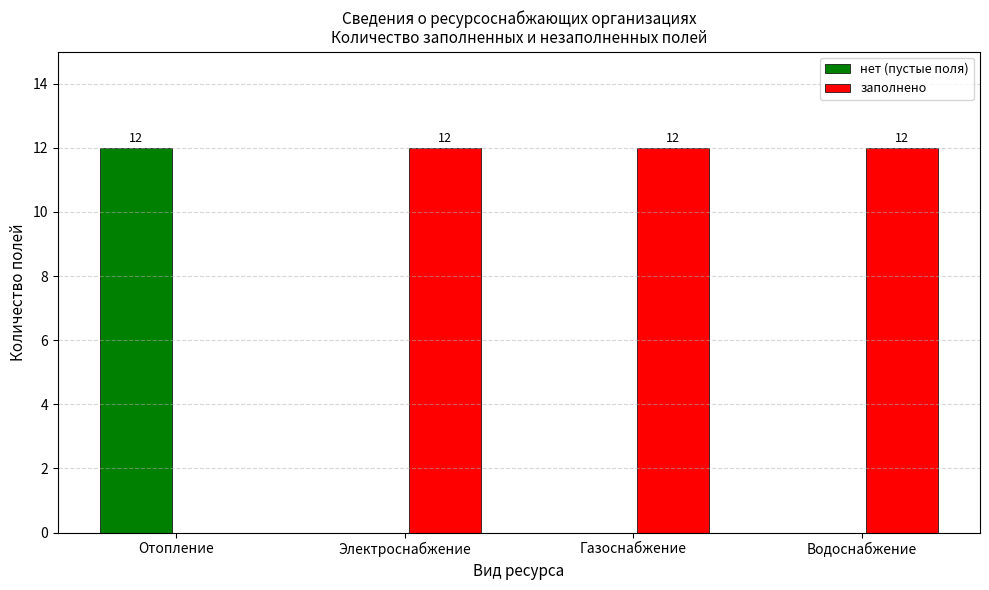

Is the value of нет (пустые поля) at Водоснабжение greater than the value of заполнено at Газоснабжение?

No